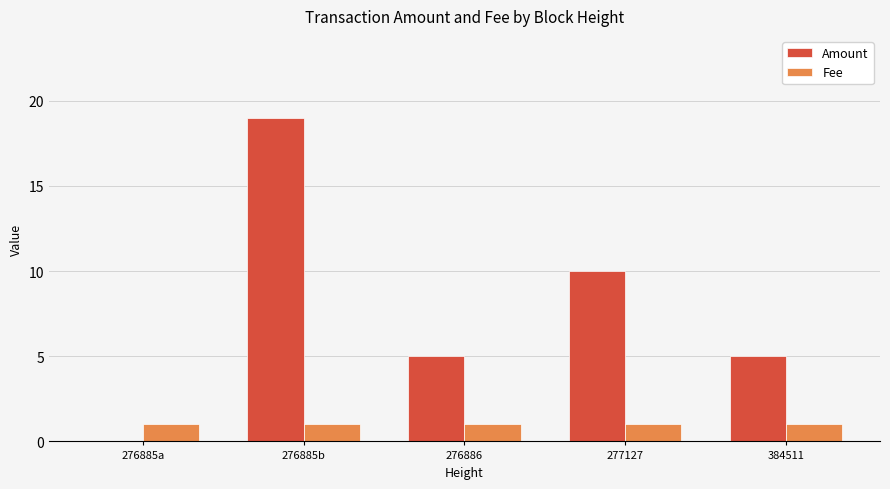

What is the total value across all series at 277127?

11